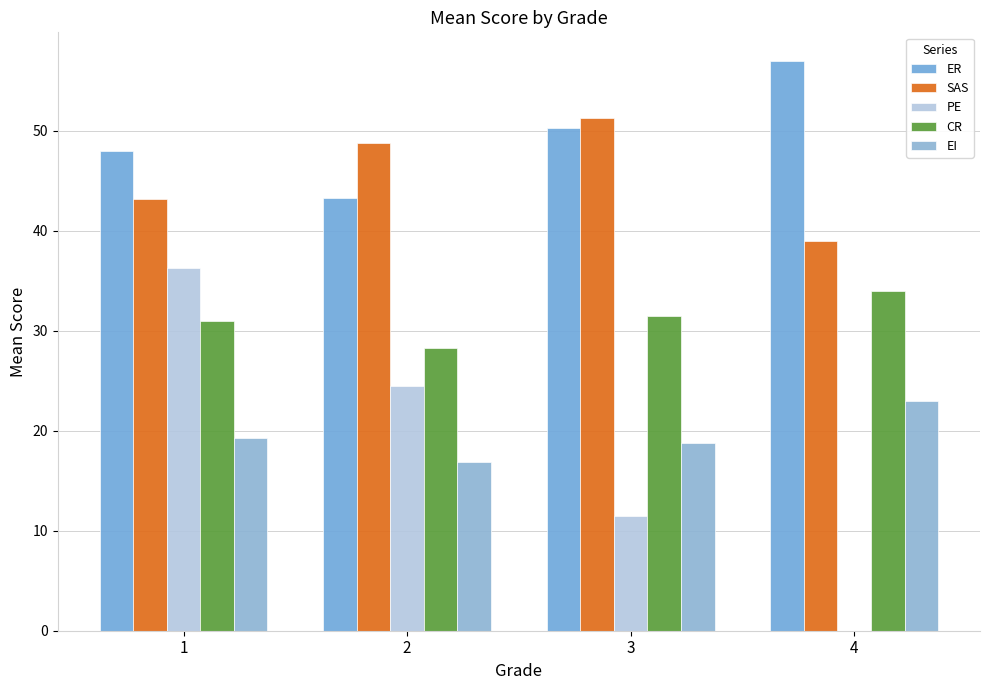

Which series has the largest total across all categories?

ER